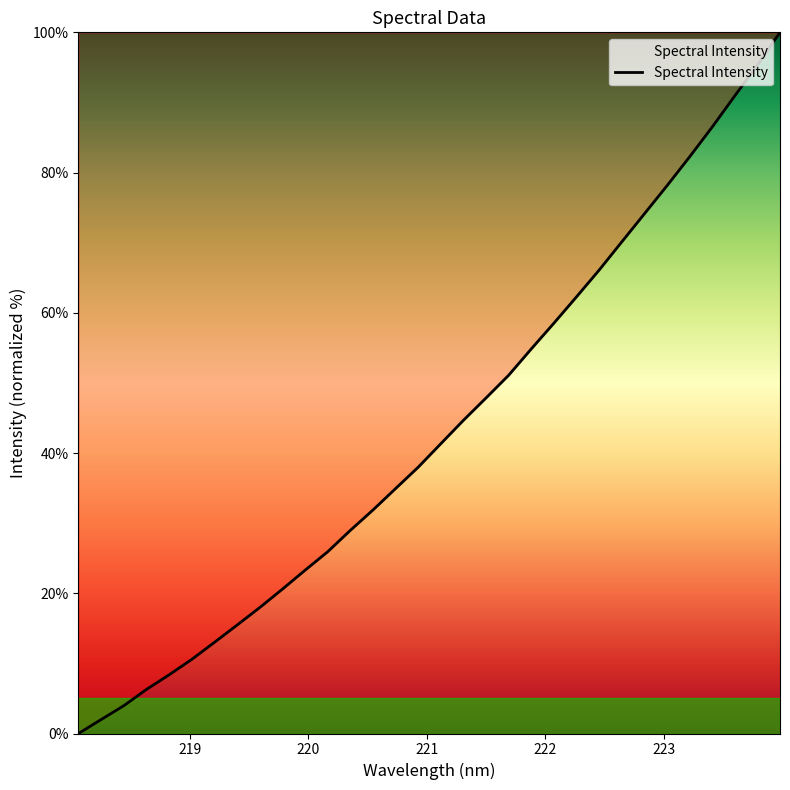

What is the difference between the maximum and minimum values?

100.0